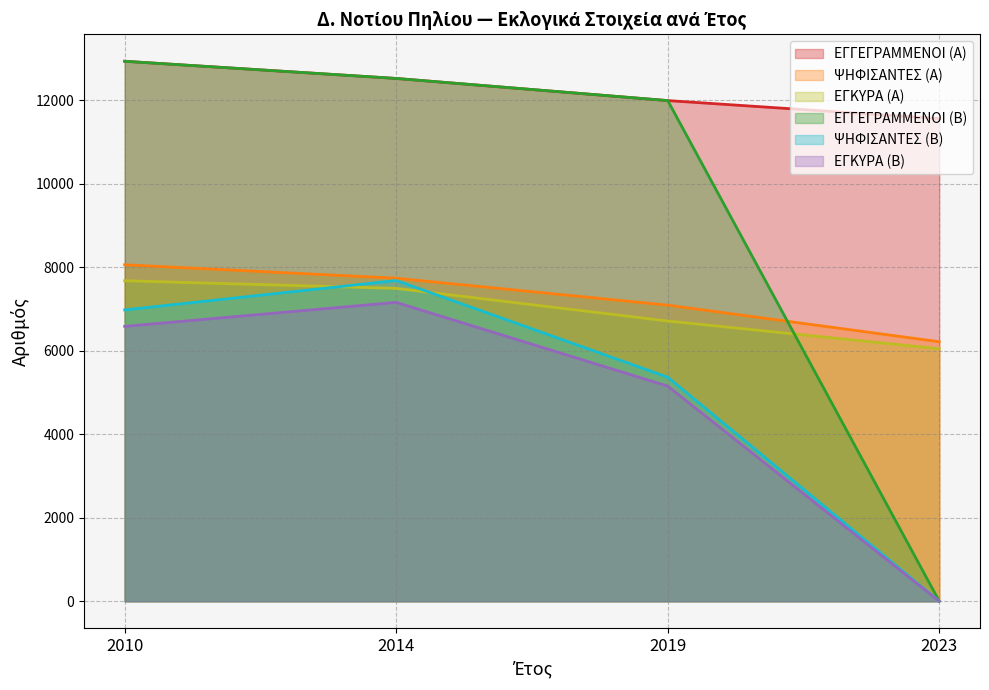

How many series are shown in this chart?

6